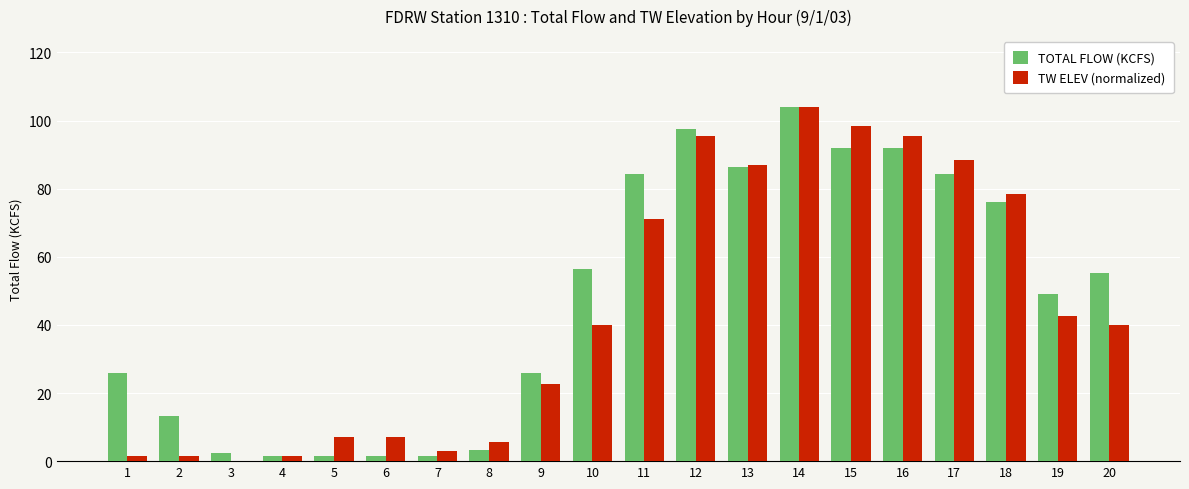

What is the greatest value displayed?

104.0